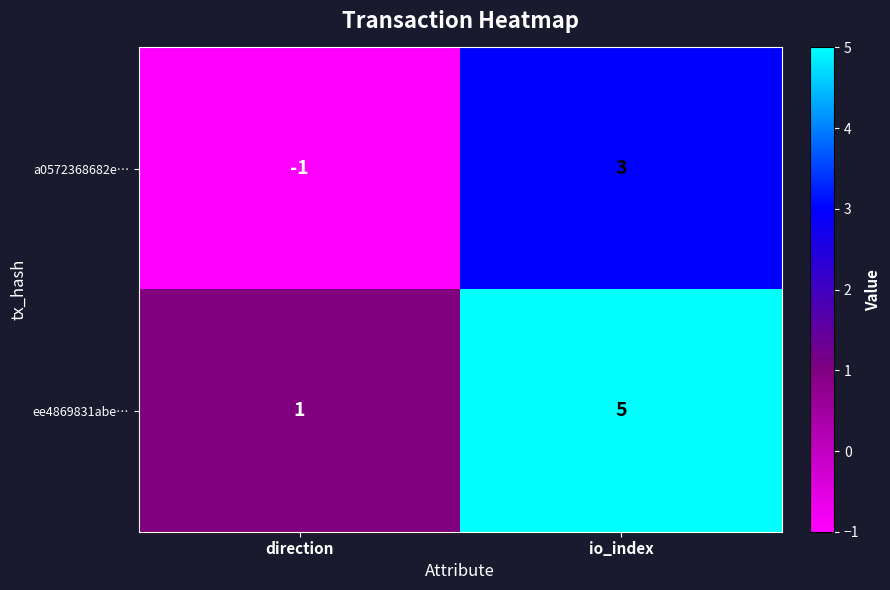

What is the sum of the ee4869831abe… values at io_index and direction?

6